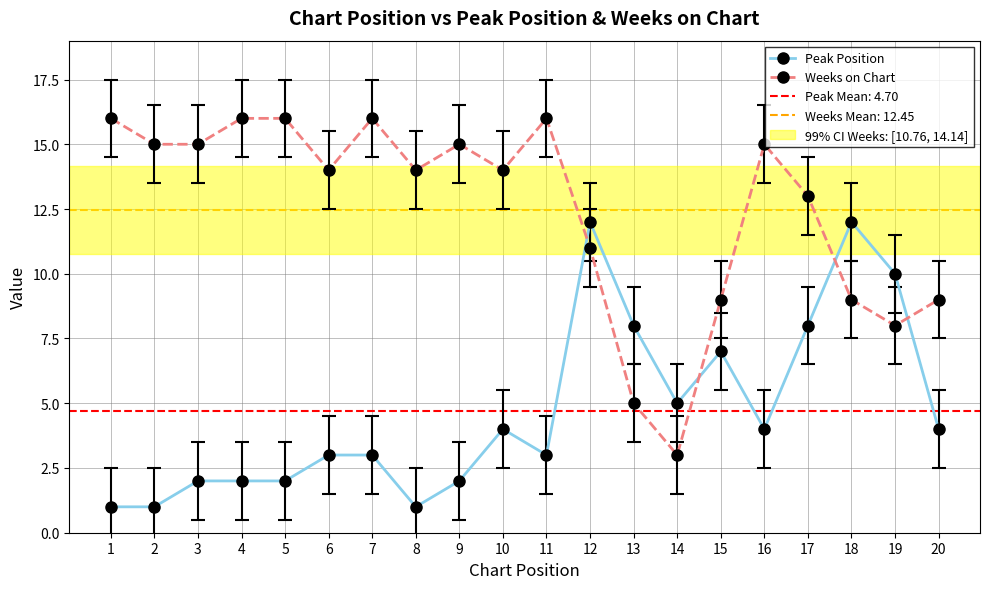

Which series has the largest range (max minus min)?

Weeks on Chart